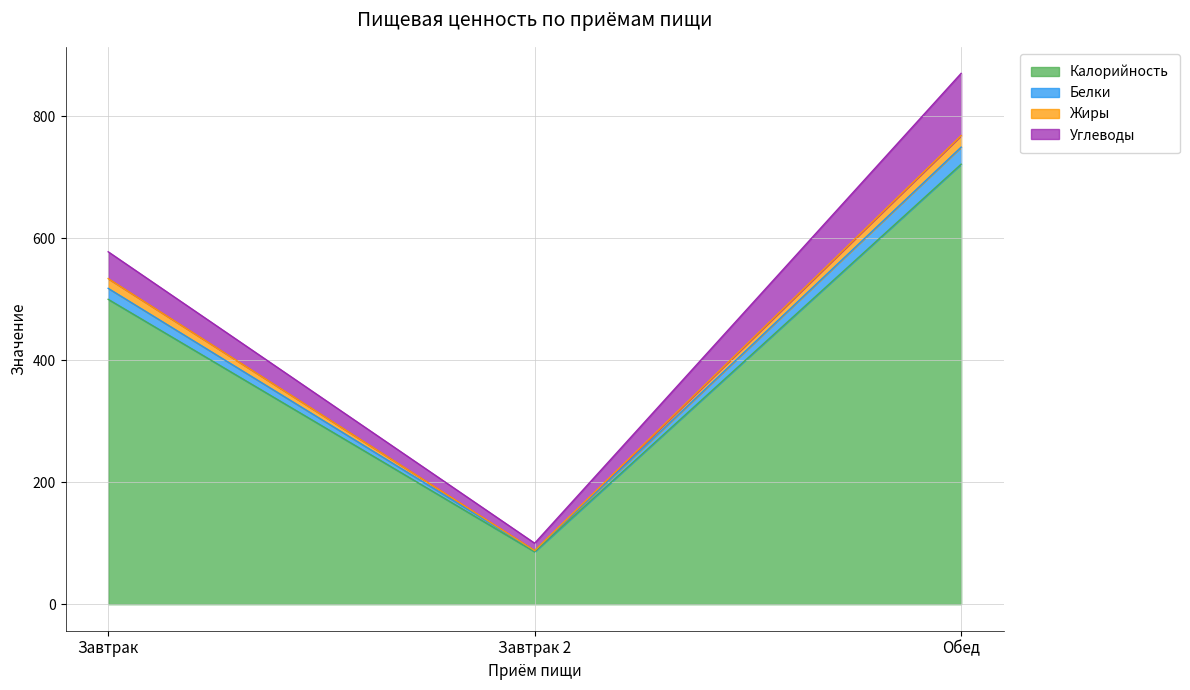

Between Завтрак and Обед, which is larger?

Обед